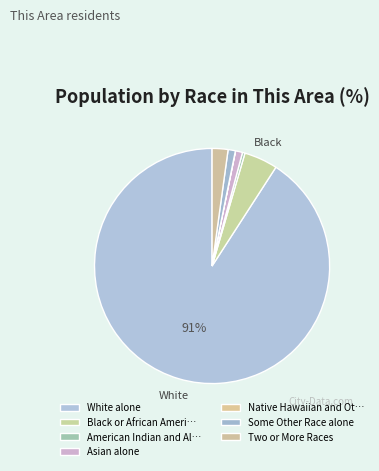

Which category accounts for the majority?

White alone